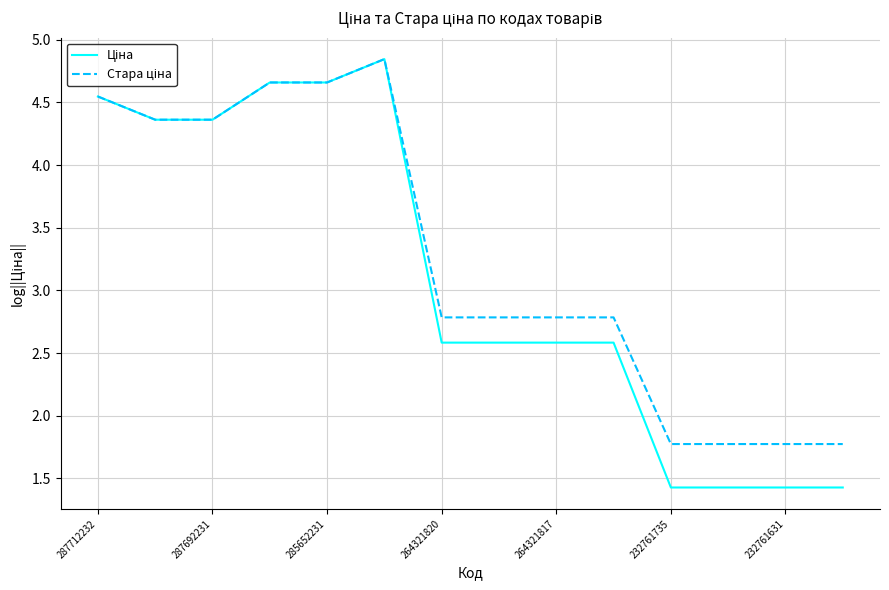

What is the minimum value shown in the chart?

1.4